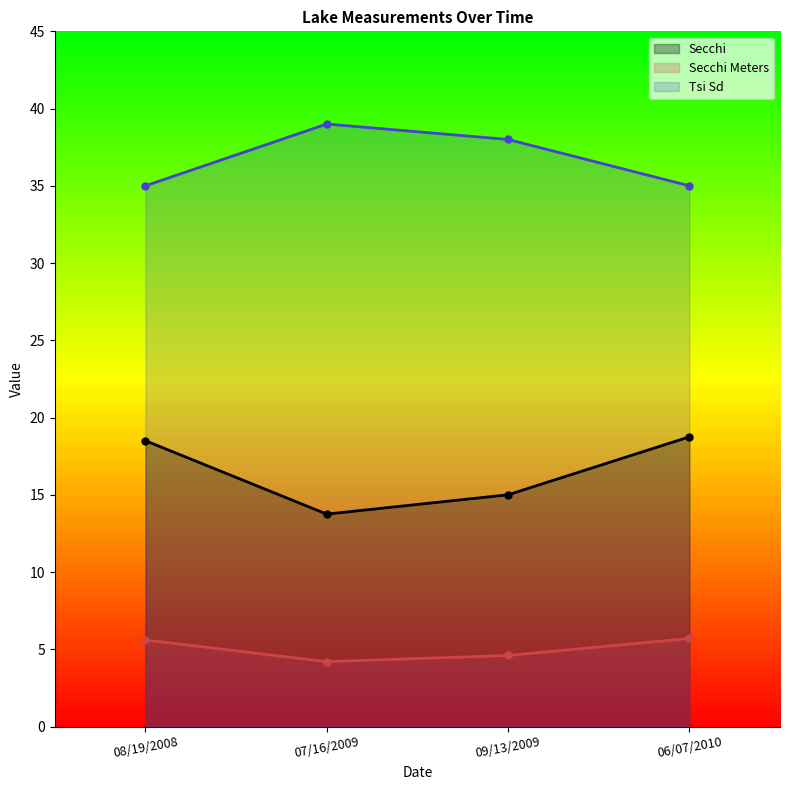

True or false: Secchi Meters has a value of 9.4 at 06/07/2010.

False